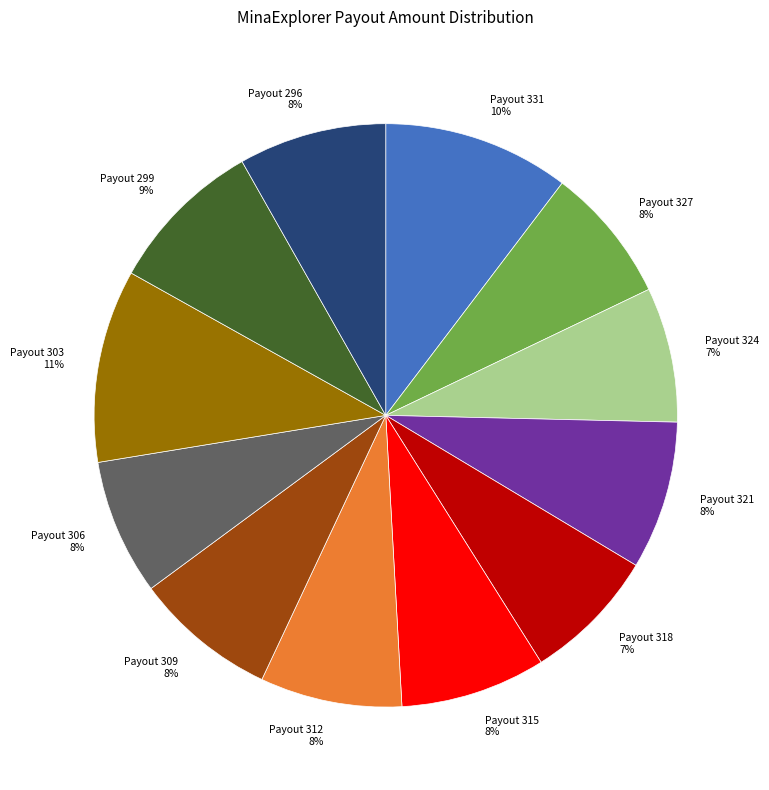

Does Payout 331 account for over 50% of the chart?

No